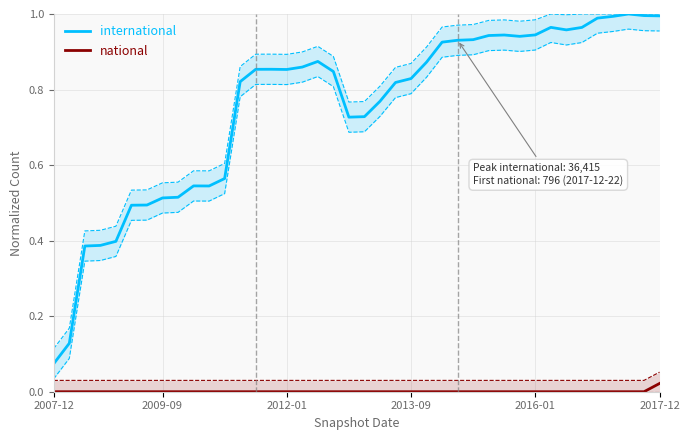

What is the maximum value shown in the chart?

1.0